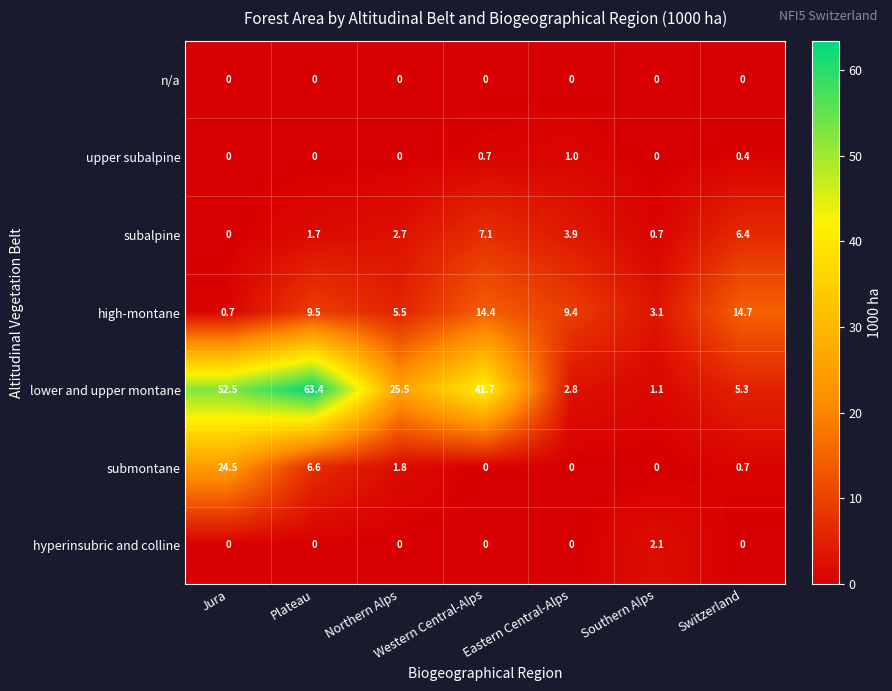

At which label is lower and upper montane closest to 32?

Northern Alps